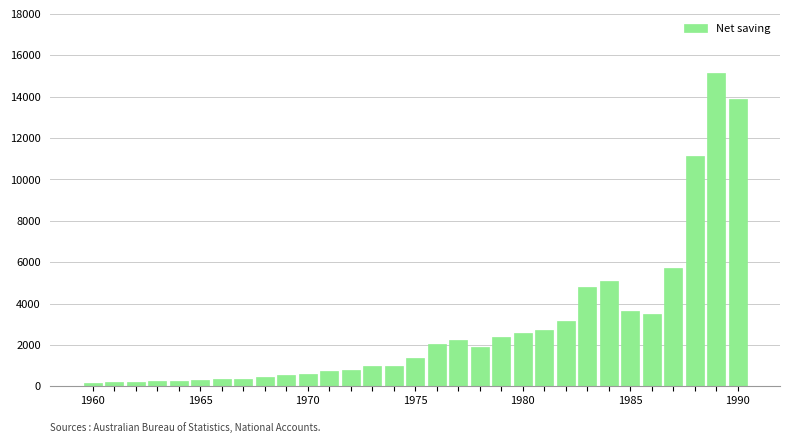

What is the average value?

2850